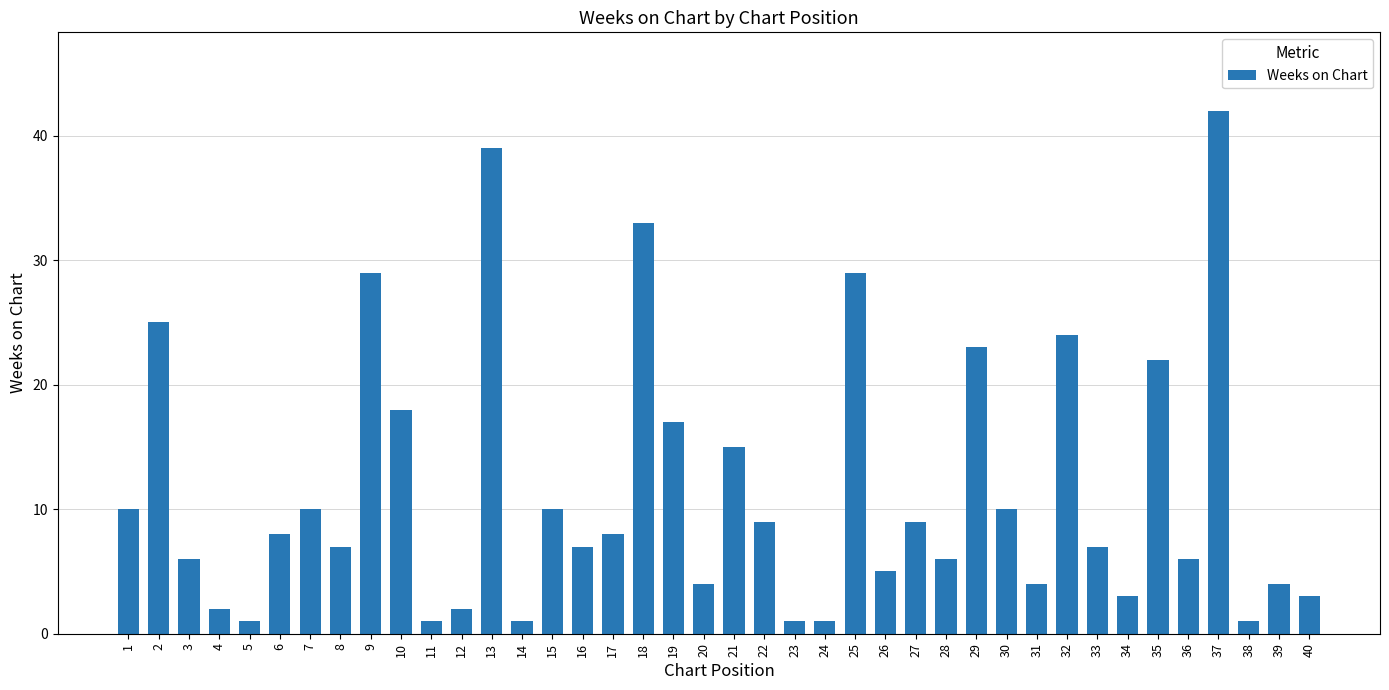

Which label corresponds to the largest value in the chart?

37